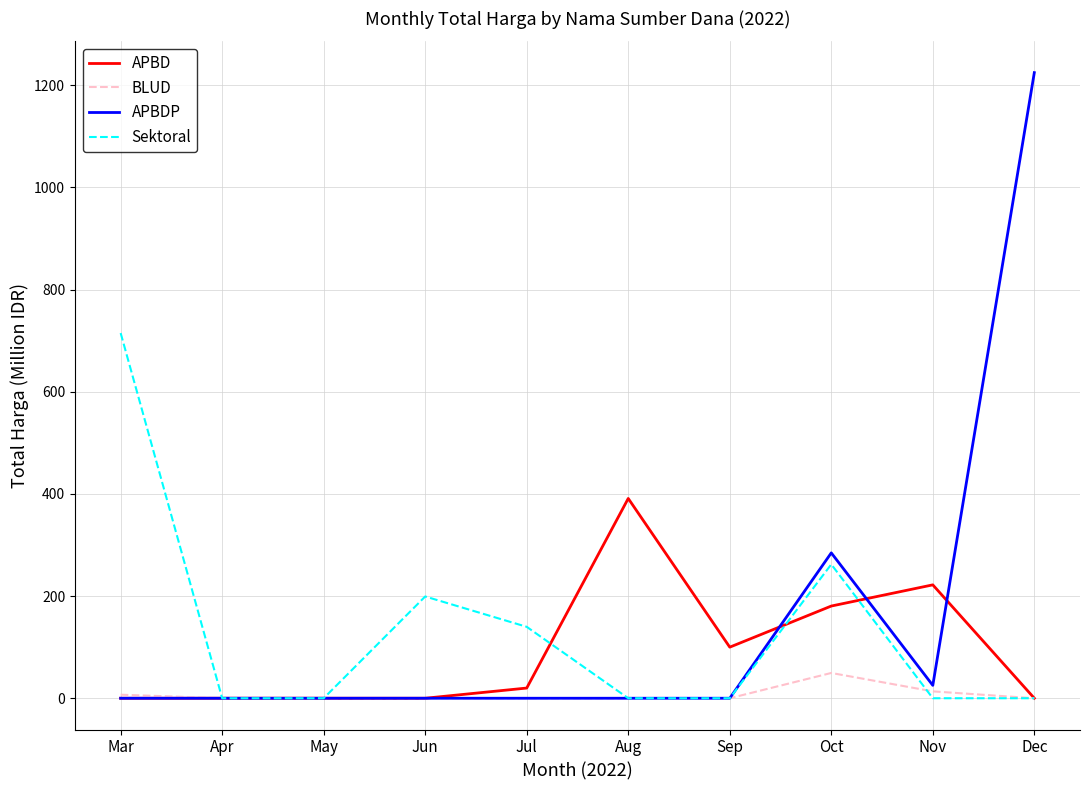

True or false: APBD has more than 0 points higher than both neighbors.

True